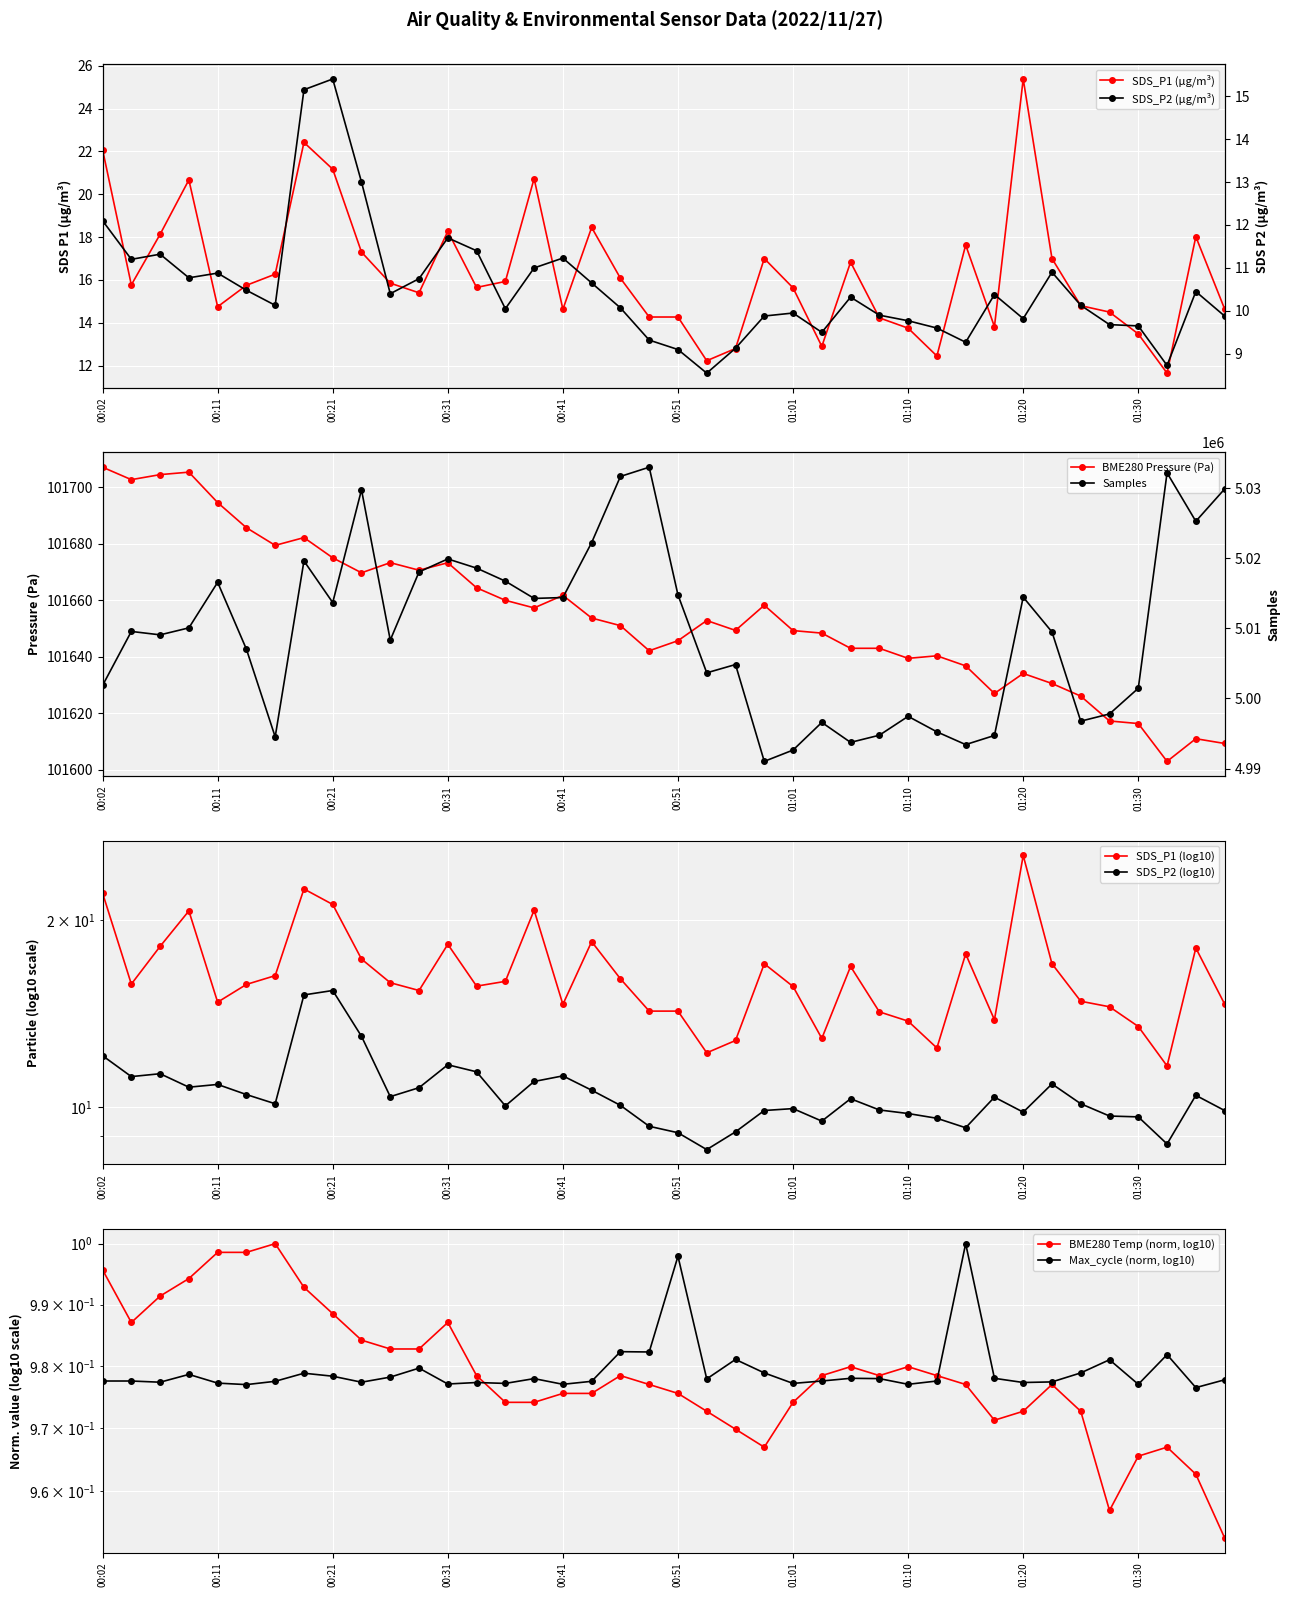

What position from the right is 01:13?

11